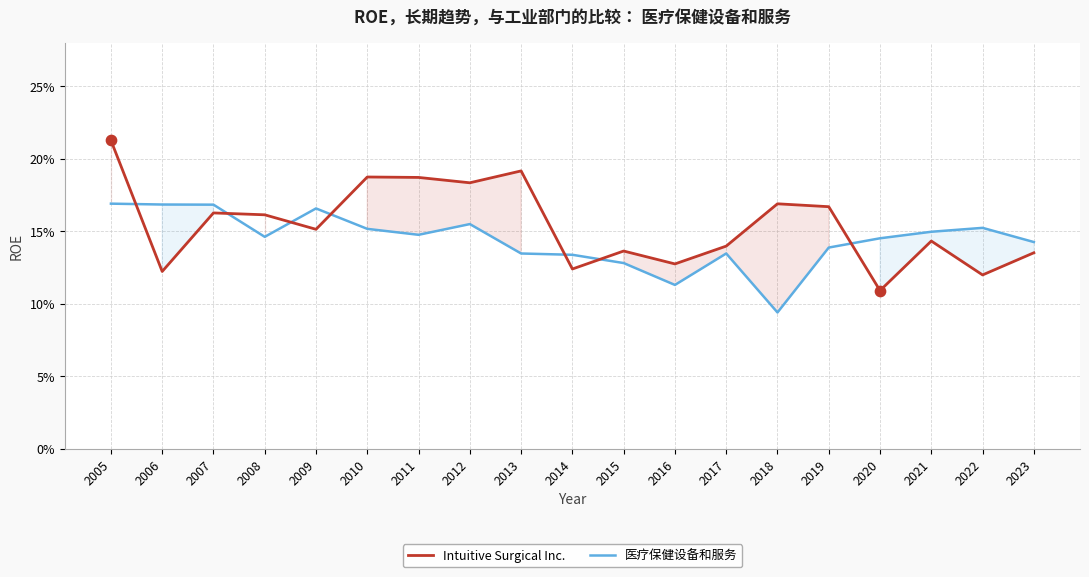

Which series has the largest total across all categories?

Intuitive Surgical Inc.